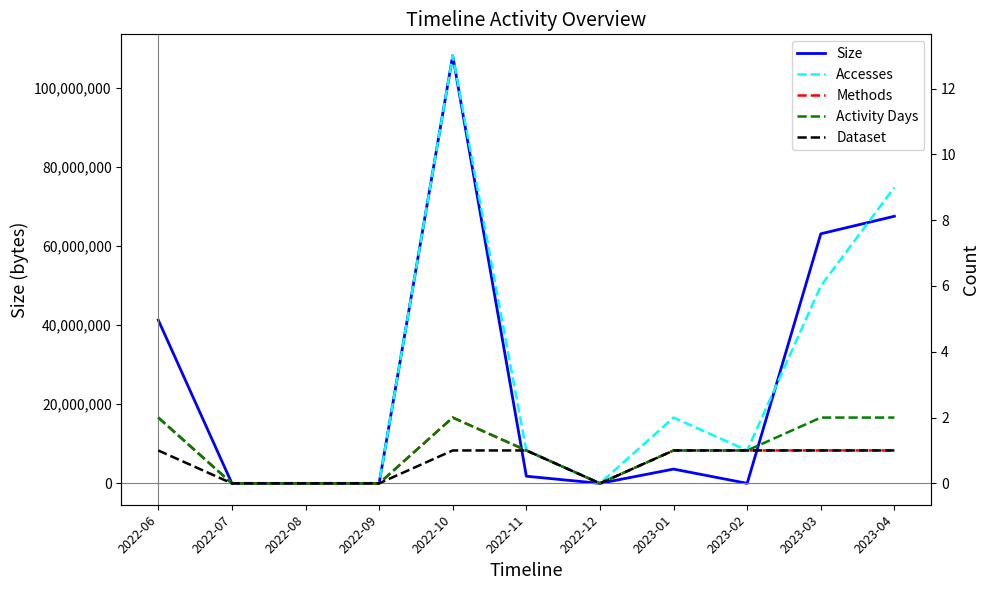

What is the label of the 6th point from the left?

2022-11